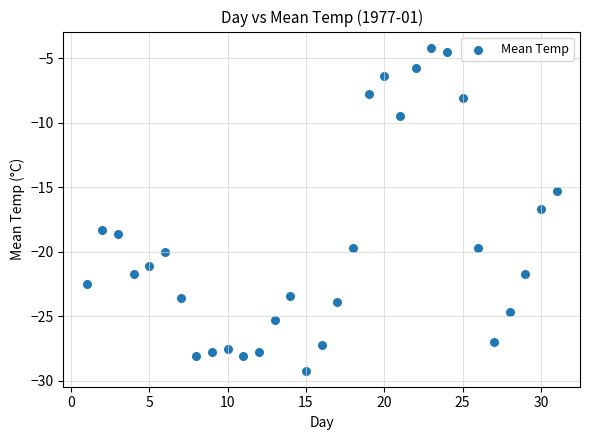

What is the range of Y values (max minus min)?

25.0